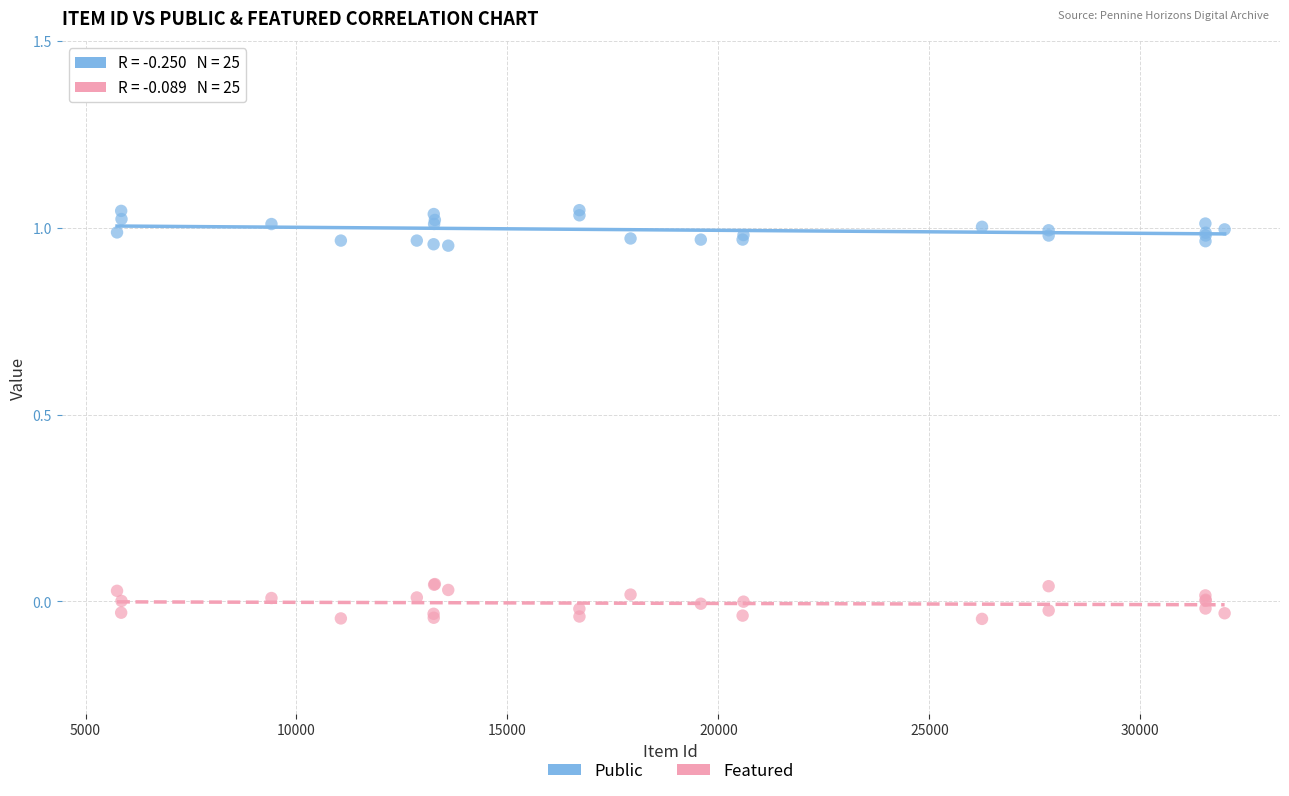

What is the X range (max minus min) for the scatter plot?

26251.0